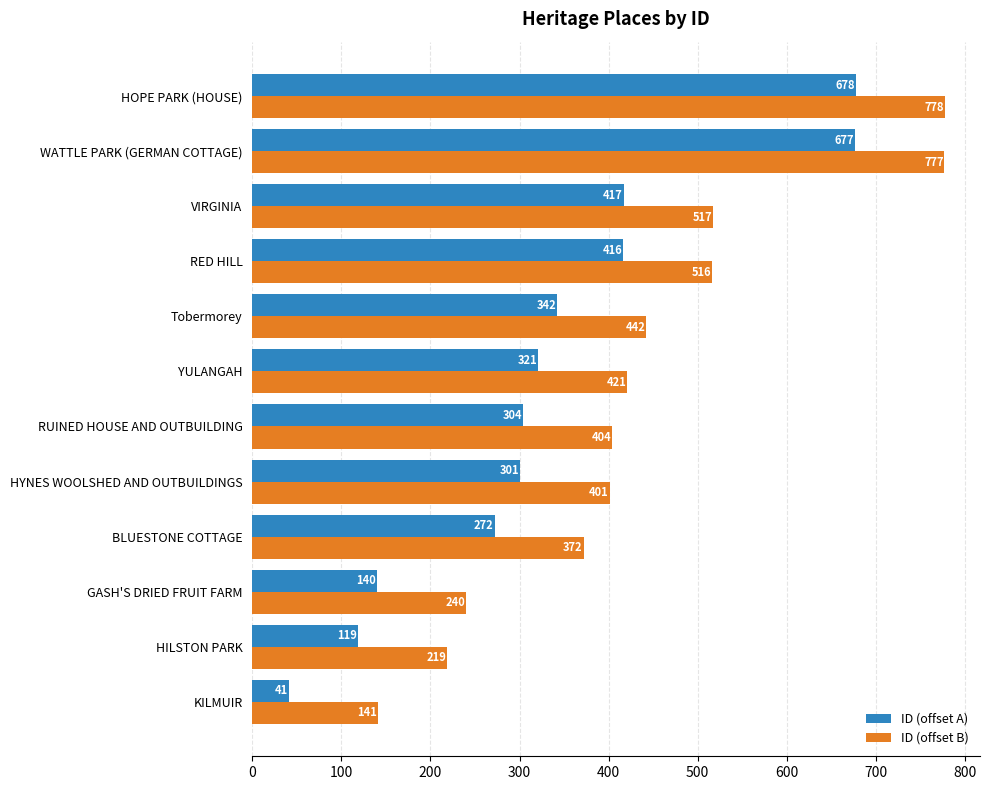

The ID (offset B) series shows 219 at HILSTON PARK. True or false?

True